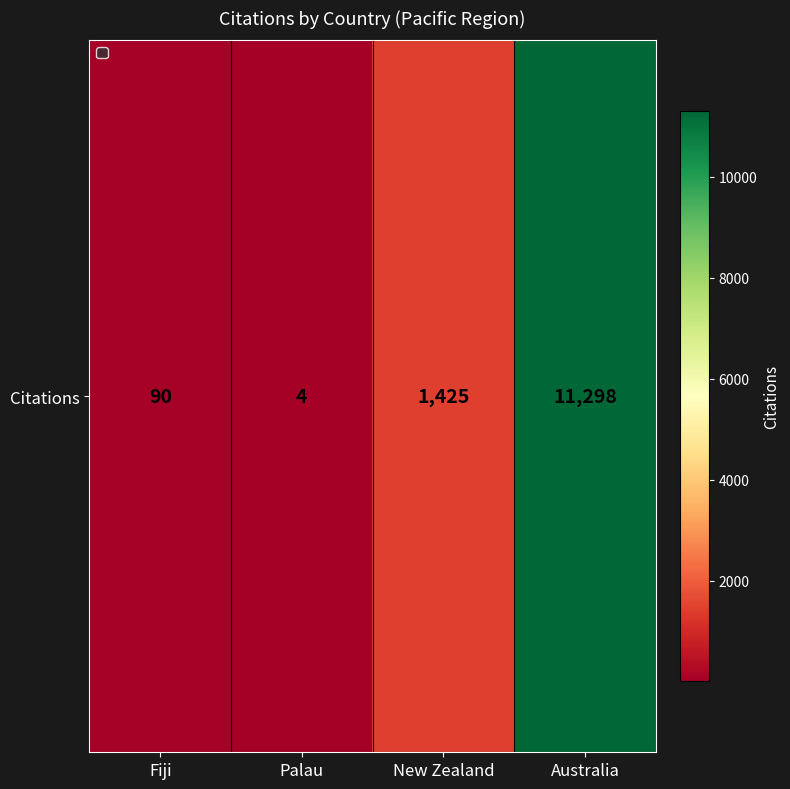

How many values are below 1425?

2